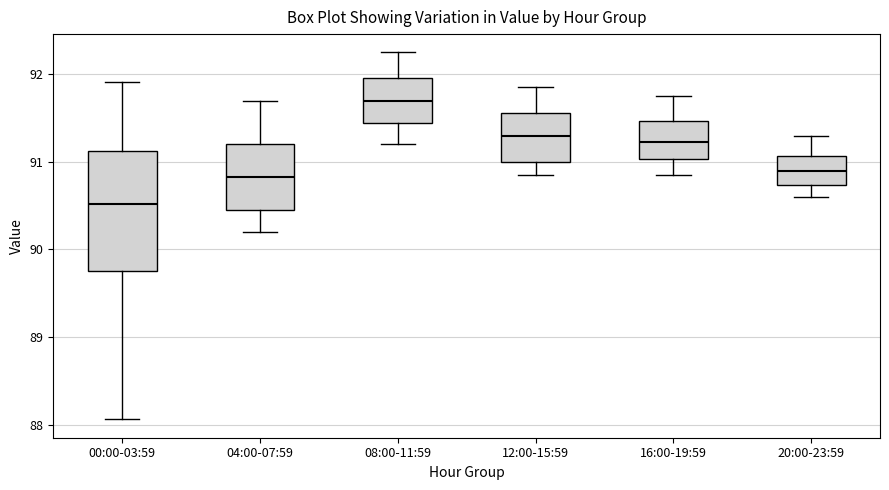

Which box has the highest median line?

08:00-11:59